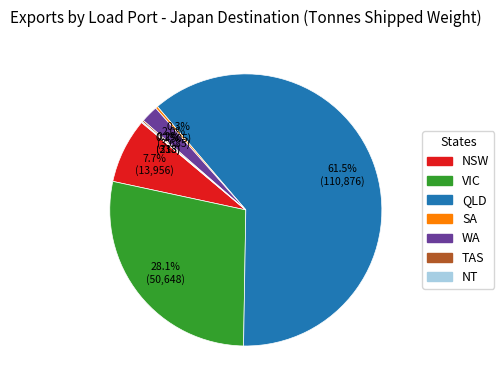

Which category has the biggest portion of the pie?

QLD